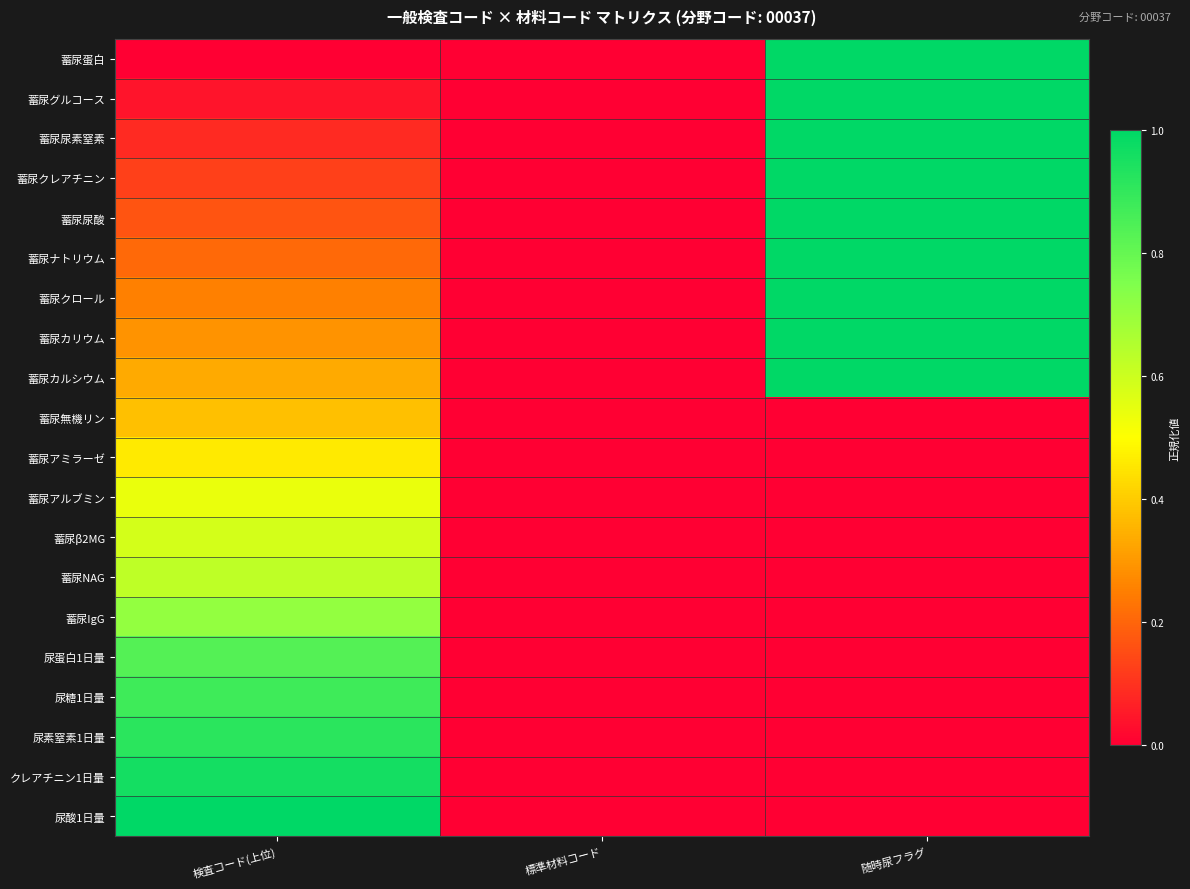

Reading left to right, extract all data points from this chart.

蓄尿蛋白: 検査コード(上位)=0.0	標準材料コード=0.0	随時尿フラグ=1.0
蓄尿グルコース: 検査コード(上位)=0.0	標準材料コード=0.0	随時尿フラグ=1.0
蓄尿尿素窒素: 検査コード(上位)=0.1	標準材料コード=0.0	随時尿フラグ=1.0
蓄尿クレアチニン: 検査コード(上位)=0.1	標準材料コード=0.0	随時尿フラグ=1.0
蓄尿尿酸: 検査コード(上位)=0.2	標準材料コード=0.0	随時尿フラグ=1.0
蓄尿ナトリウム: 検査コード(上位)=0.2	標準材料コード=0.0	随時尿フラグ=1.0
蓄尿クロール: 検査コード(上位)=0.2	標準材料コード=0.0	随時尿フラグ=1.0
蓄尿カリウム: 検査コード(上位)=0.3	標準材料コード=0.0	随時尿フラグ=1.0
蓄尿カルシウム: 検査コード(上位)=0.3	標準材料コード=0.0	随時尿フラグ=1.0
蓄尿無機リン: 検査コード(上位)=0.4	標準材料コード=0.0	随時尿フラグ=0.0
蓄尿アミラーゼ: 検査コード(上位)=0.5	標準材料コード=0.0	随時尿フラグ=0.0
蓄尿アルブミン: 検査コード(上位)=0.5	標準材料コード=0.0	随時尿フラグ=0.0
蓄尿β2MG: 検査コード(上位)=0.6	標準材料コード=0.0	随時尿フラグ=0.0
蓄尿NAG: 検査コード(上位)=0.6	標準材料コード=0.0	随時尿フラグ=0.0
蓄尿IgG: 検査コード(上位)=0.7	標準材料コード=0.0	随時尿フラグ=0.0
尿蛋白1日量: 検査コード(上位)=0.8	標準材料コード=0.0	随時尿フラグ=0.0
尿糖1日量: 検査コード(上位)=0.9	標準材料コード=0.0	随時尿フラグ=0.0
尿素窒素1日量: 検査コード(上位)=0.9	標準材料コード=0.0	随時尿フラグ=0.0
クレアチニン1日量: 検査コード(上位)=1.0	標準材料コード=0.0	随時尿フラグ=0.0
尿酸1日量: 検査コード(上位)=1.0	標準材料コード=0.0	随時尿フラグ=0.0